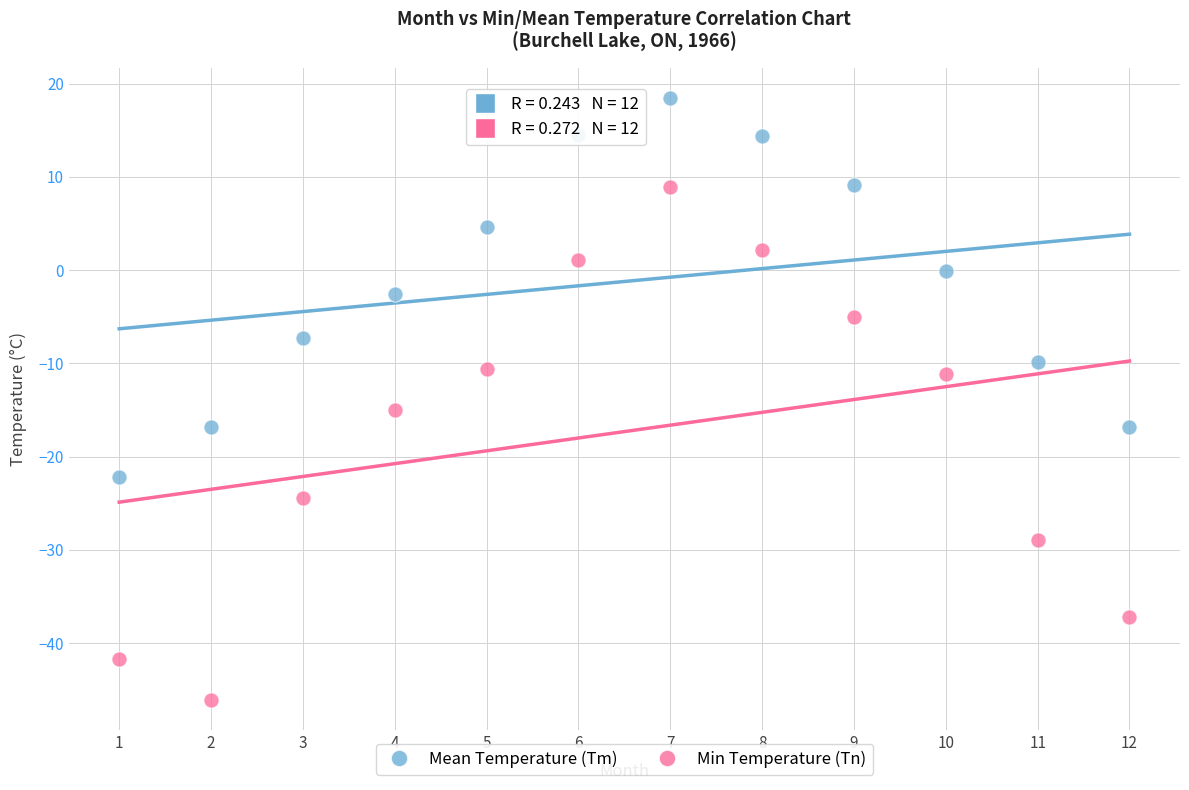

What is the X range (max minus min) for the scatter plot?

11.0